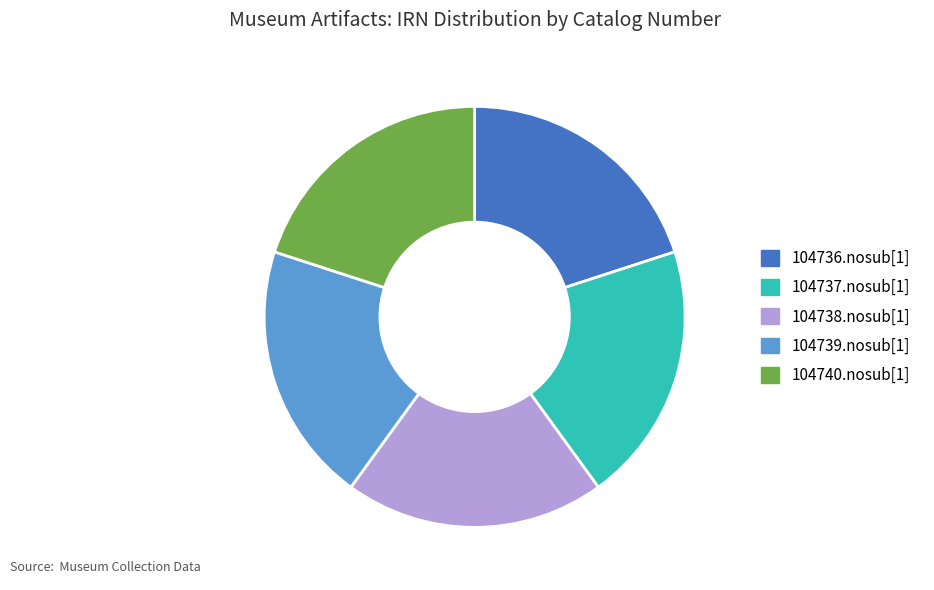

The 104739.nosub[1] slice represents 13% of the pie. True or false?

False